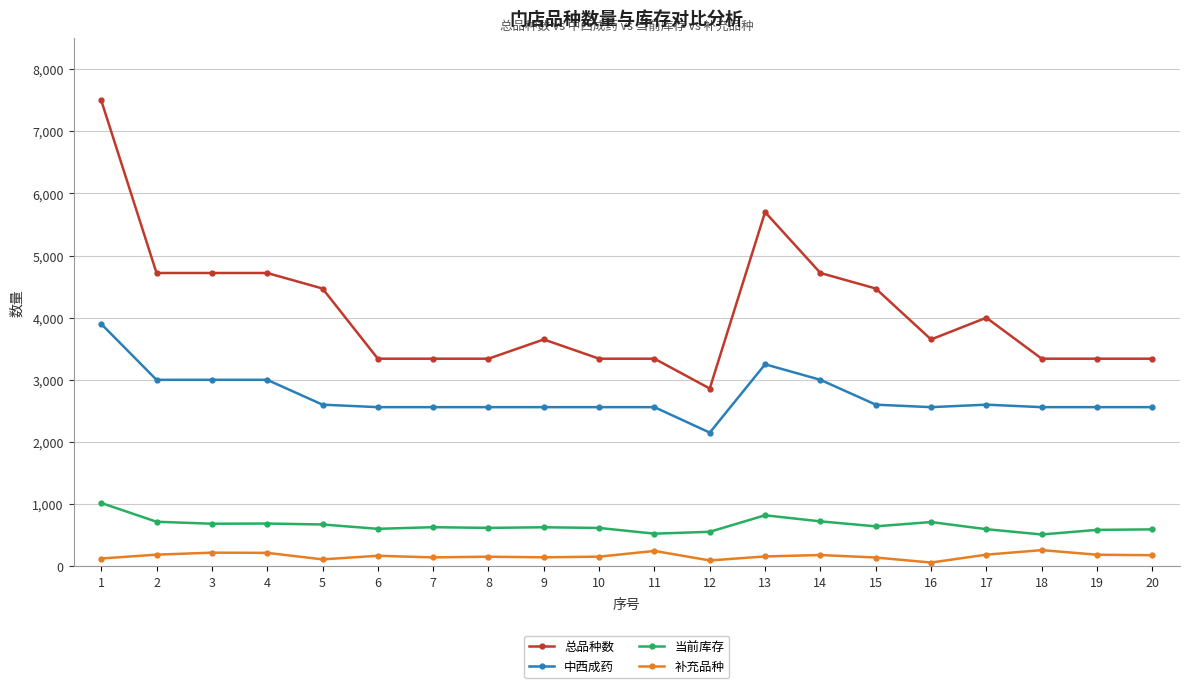

What is the greatest value displayed?

7500